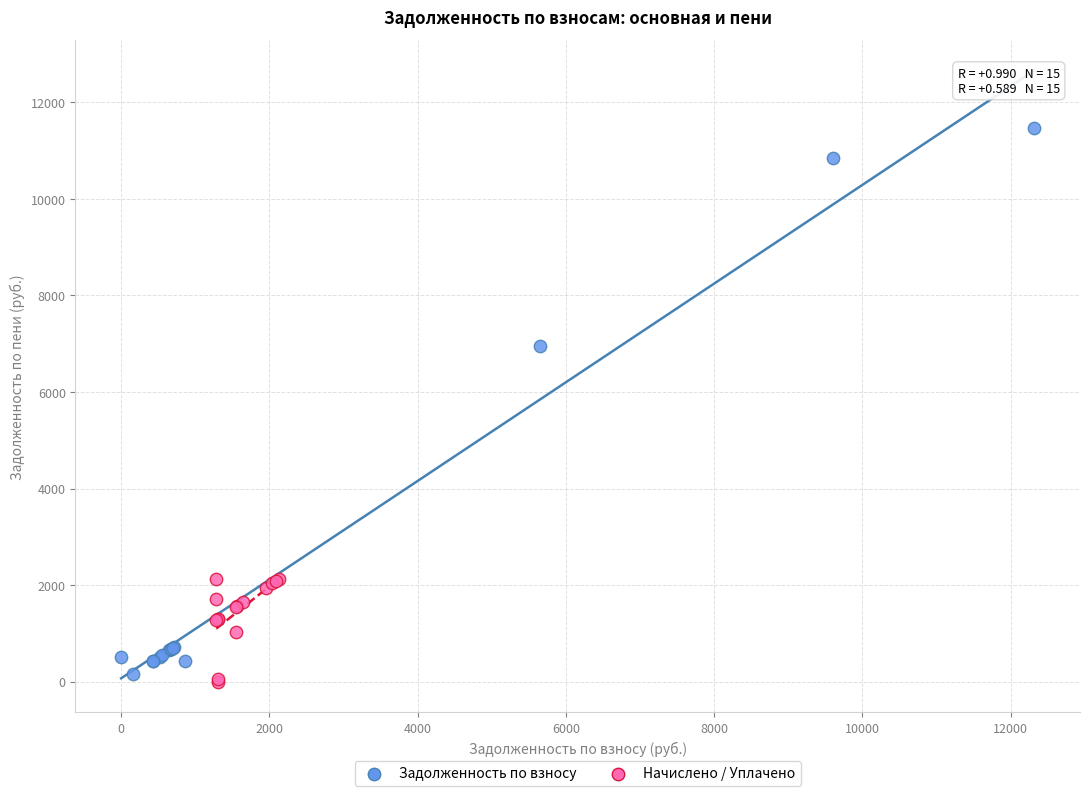

Which series reaches the minimum Y coordinate?

Начислено / Уплачено